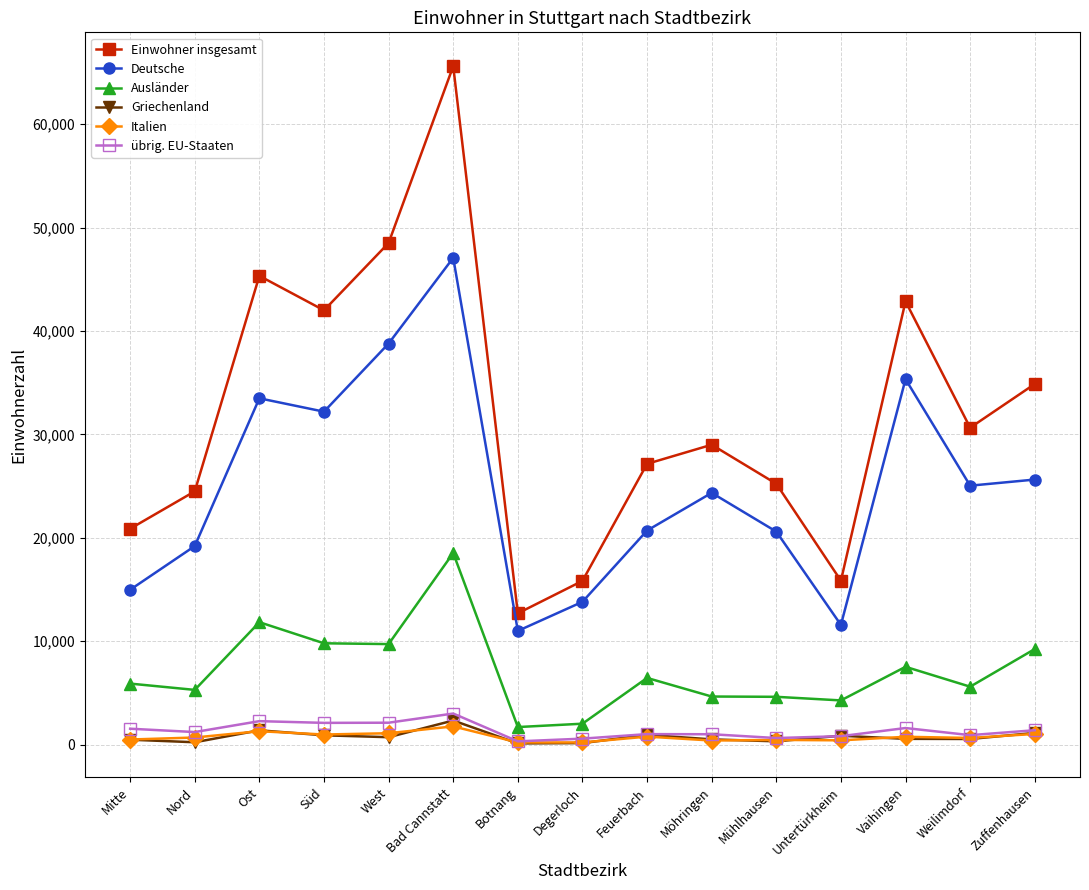

How many distinct data groups are displayed?

6